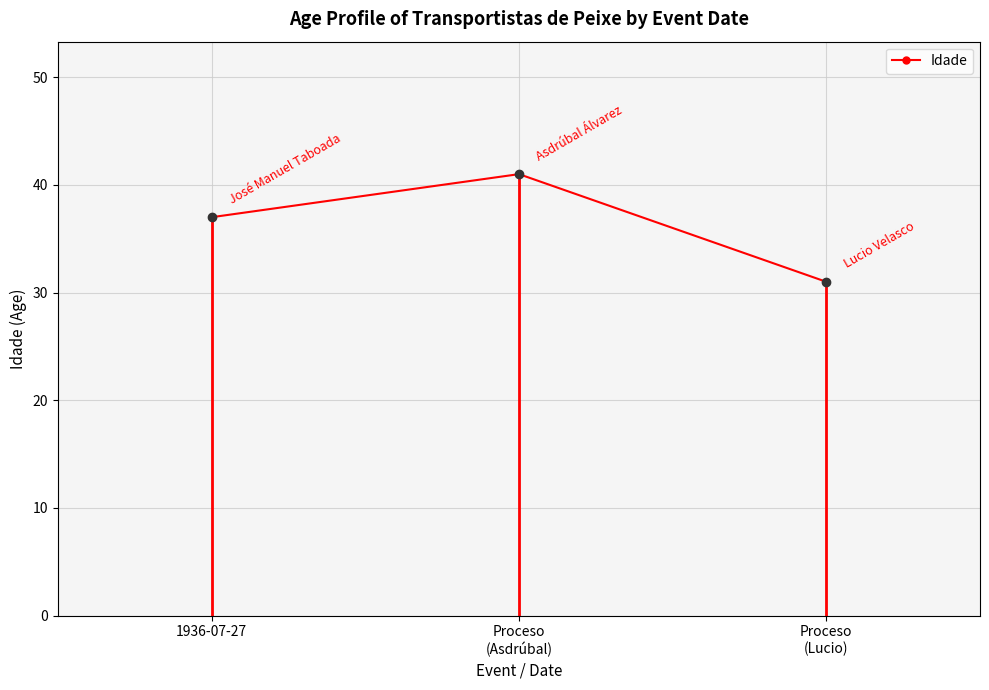

What is the ratio of the value at Proceso
(Asdrúbal) to the value at 1936-07-27?

1.1